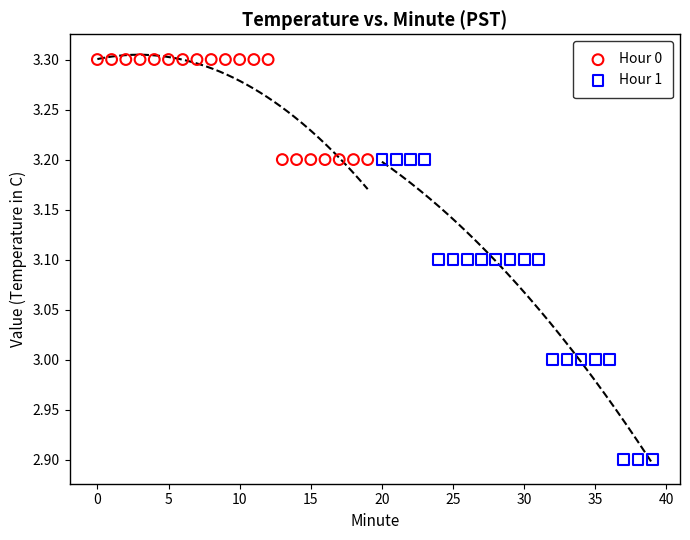

Which series contains the lowest Y value?

Hour 1